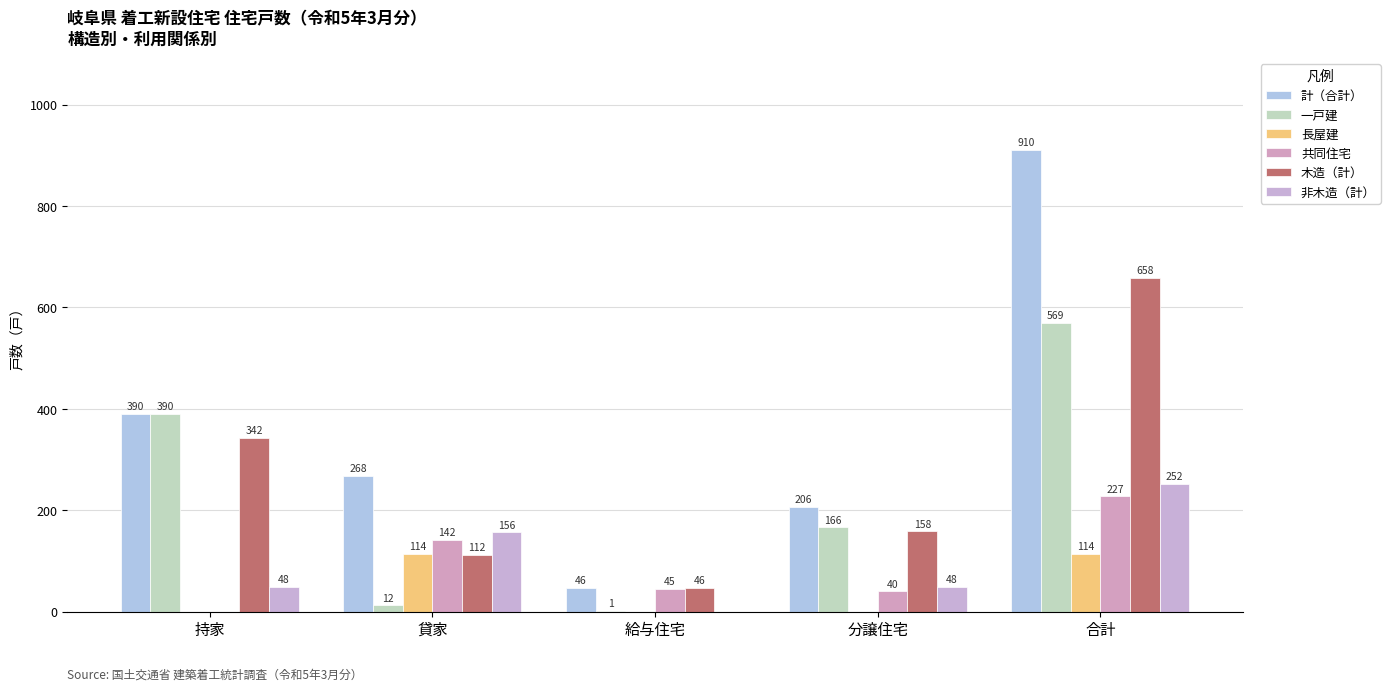

Reading left to right, transcribe all the data shown in this chart.

計（合計）: 390	268	46	206	910
一戸建: 390	12	1	166	569
長屋建: 0	114	0	0	114
共同住宅: 0	142	45	40	227
木造（計）: 342	112	46	158	658
非木造（計）: 48	156	0	48	252